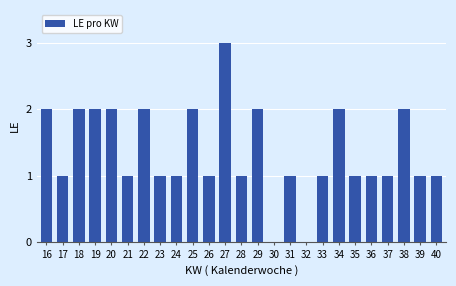

What is the greatest value displayed?

3